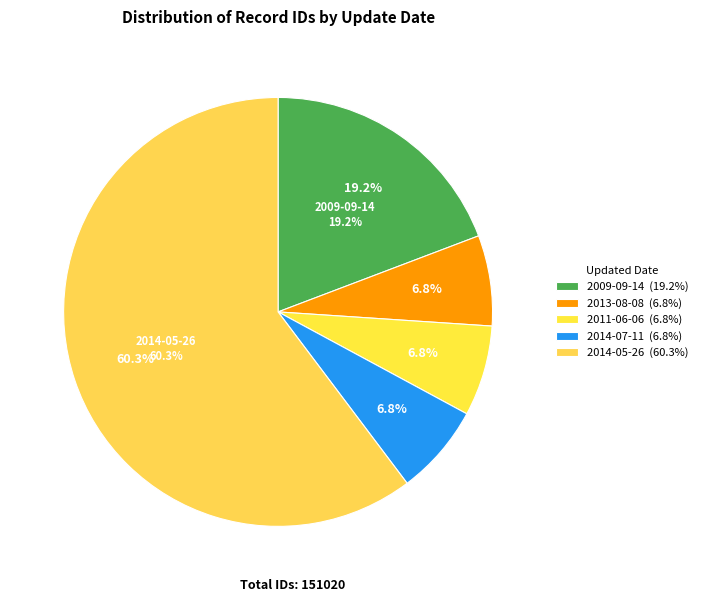

Is it true that 2014-05-26 is 31% of the pie?

False